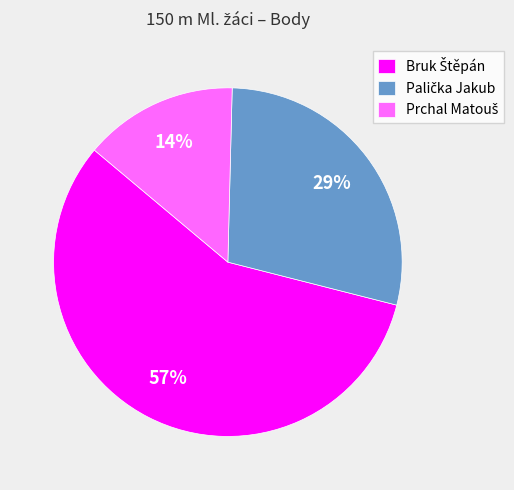

Does any single category account for the majority?

Yes